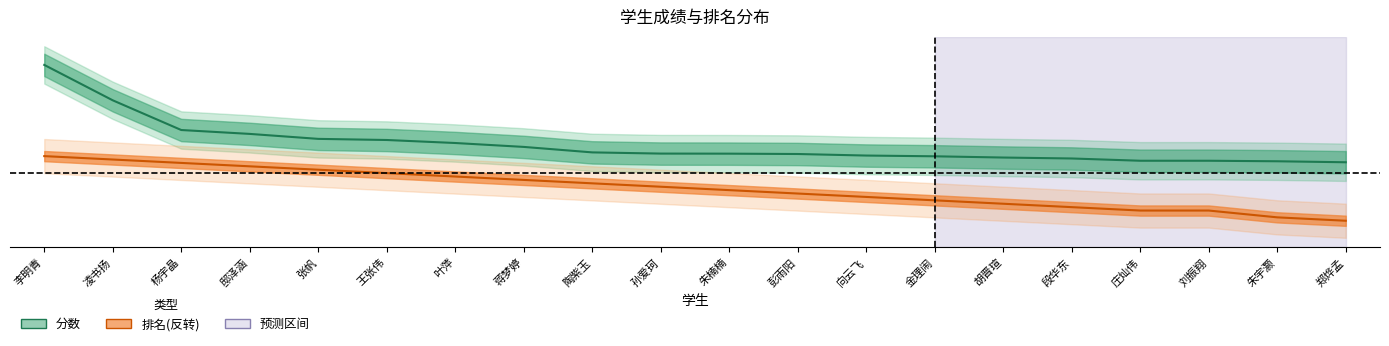

How many lines are shown in the chart?

2